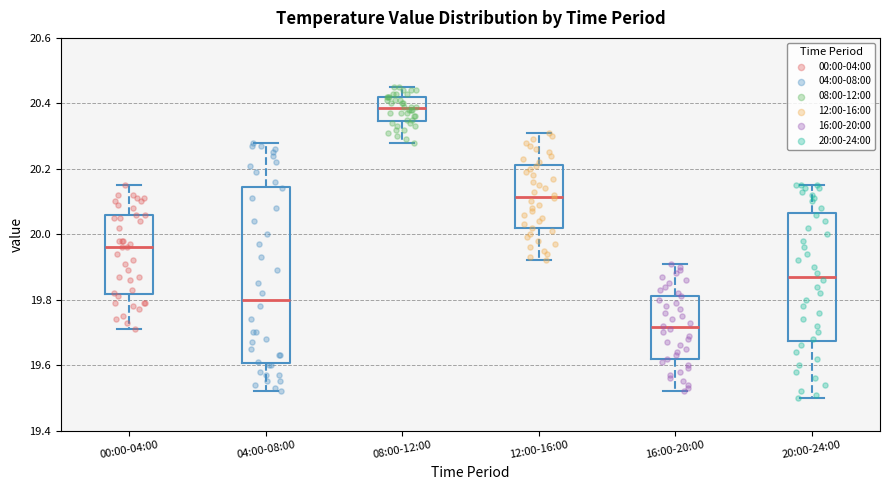

Comparing the boxes themselves (not the whiskers), which one is the tallest?

04:00-08:00